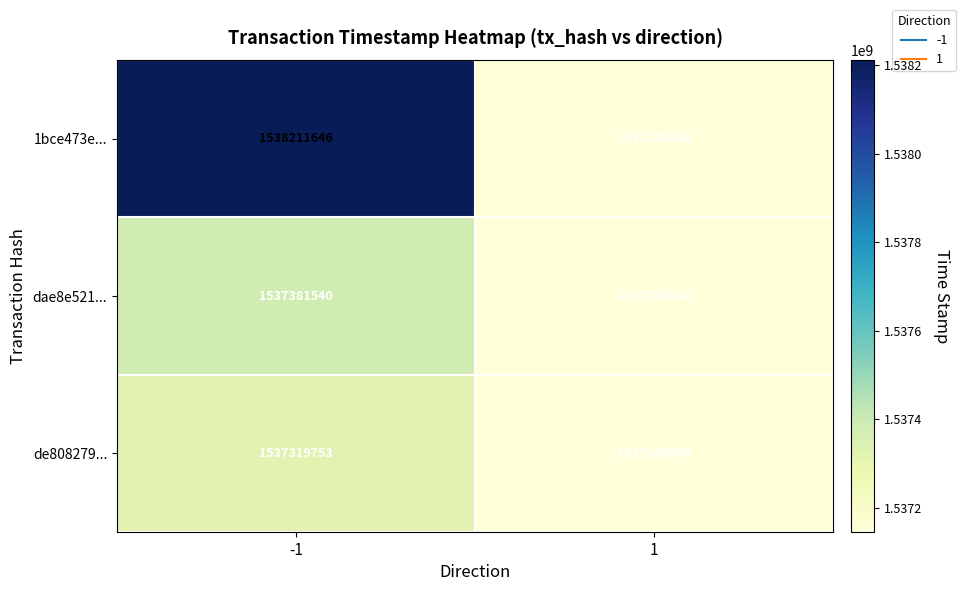

What is the sum of all de808279... values?

3074465601